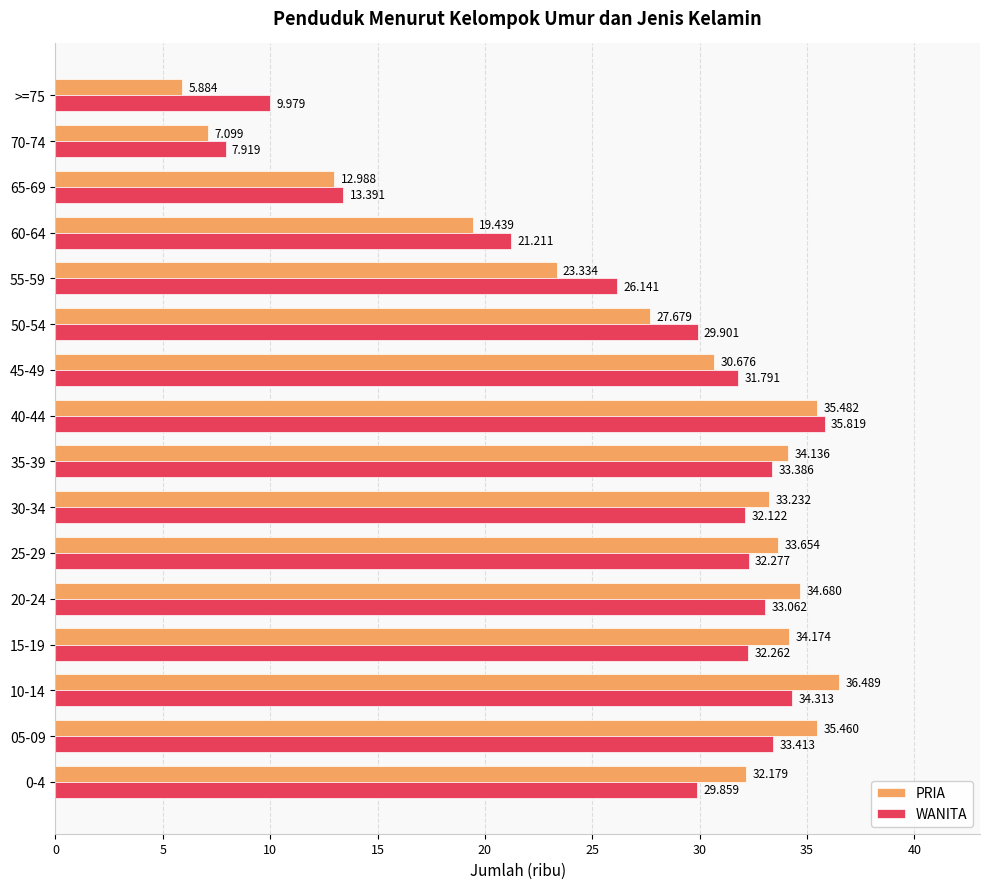

Is the value of WANITA at 70-74 greater than the value of PRIA at 25-29?

No